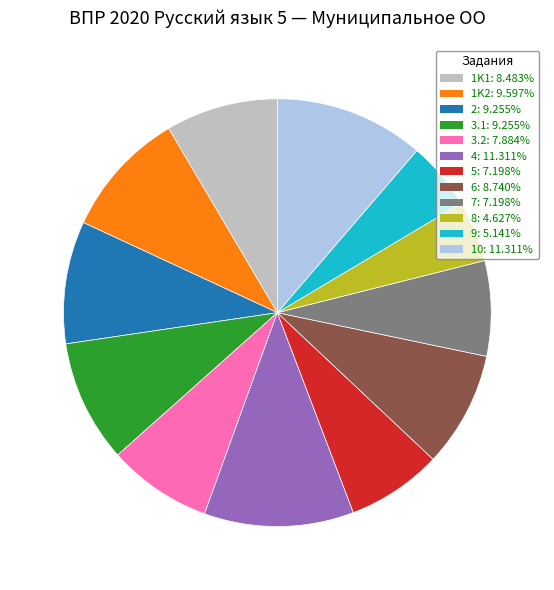

Does 9 account for over 50% of the chart?

No